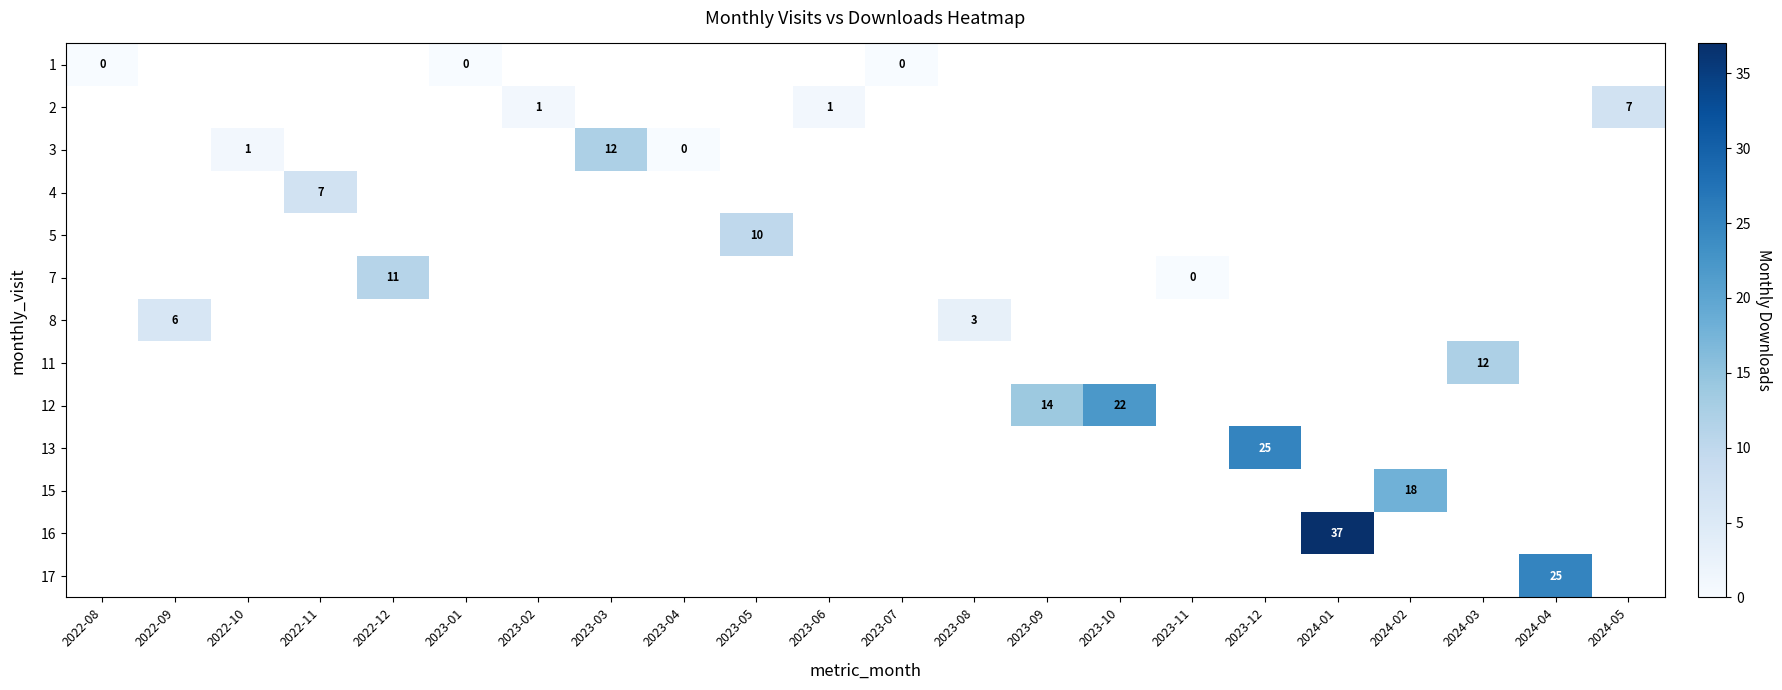

How many series are shown in this chart?

13